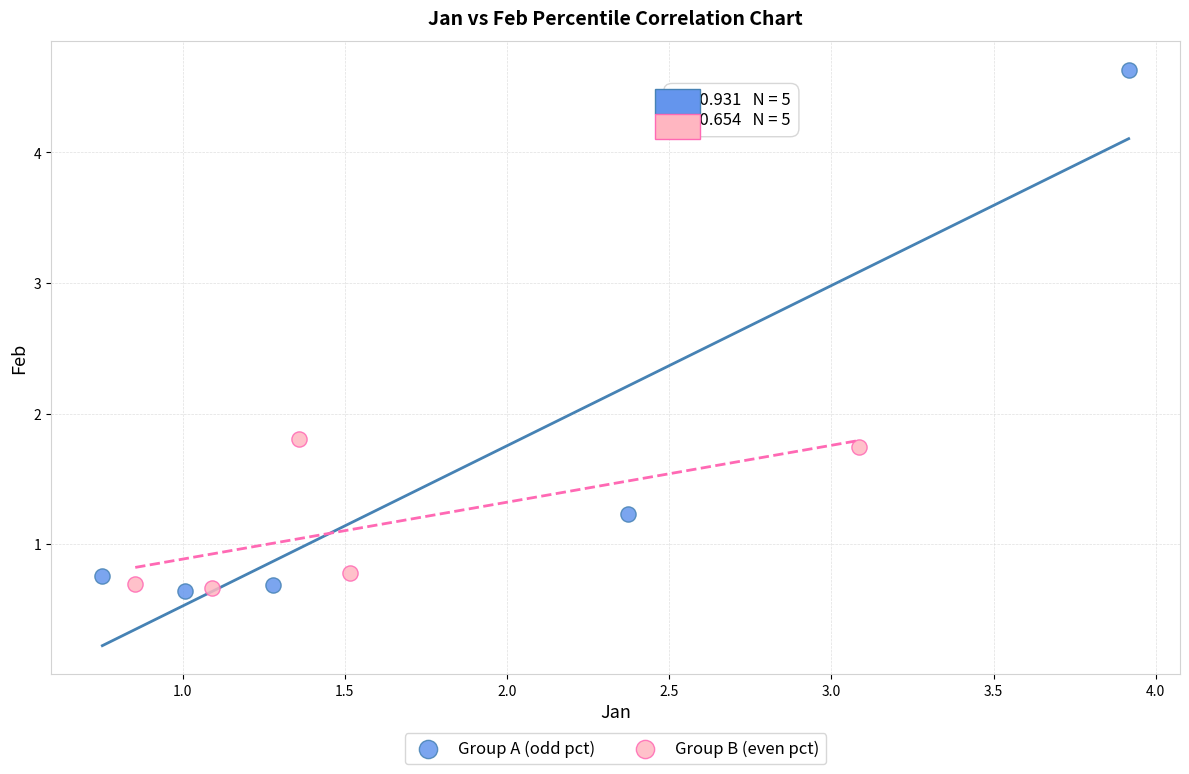

Which series reaches the maximum Y coordinate?

Group A (odd pct)